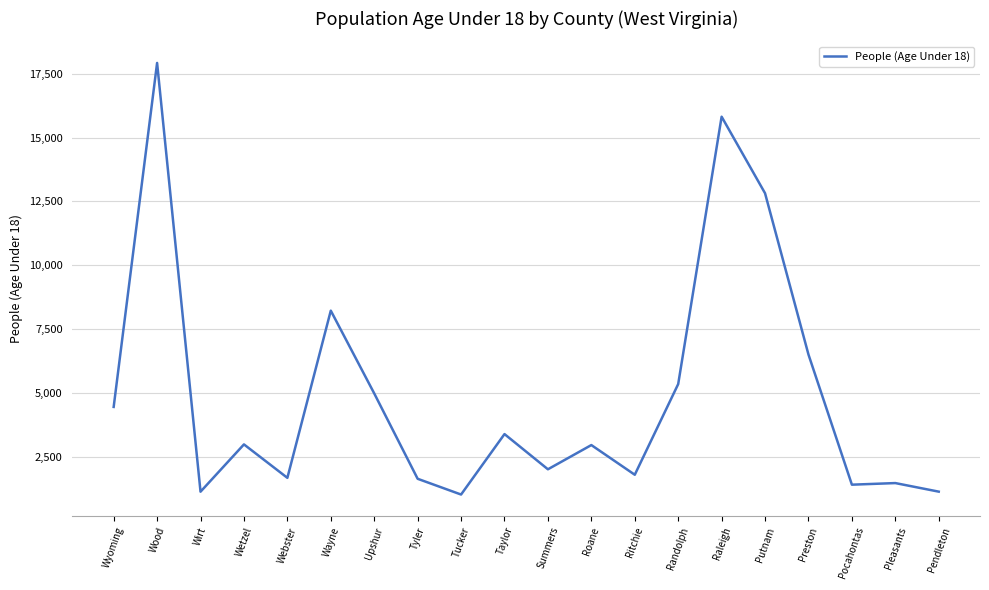

What is the greatest value displayed?

17924